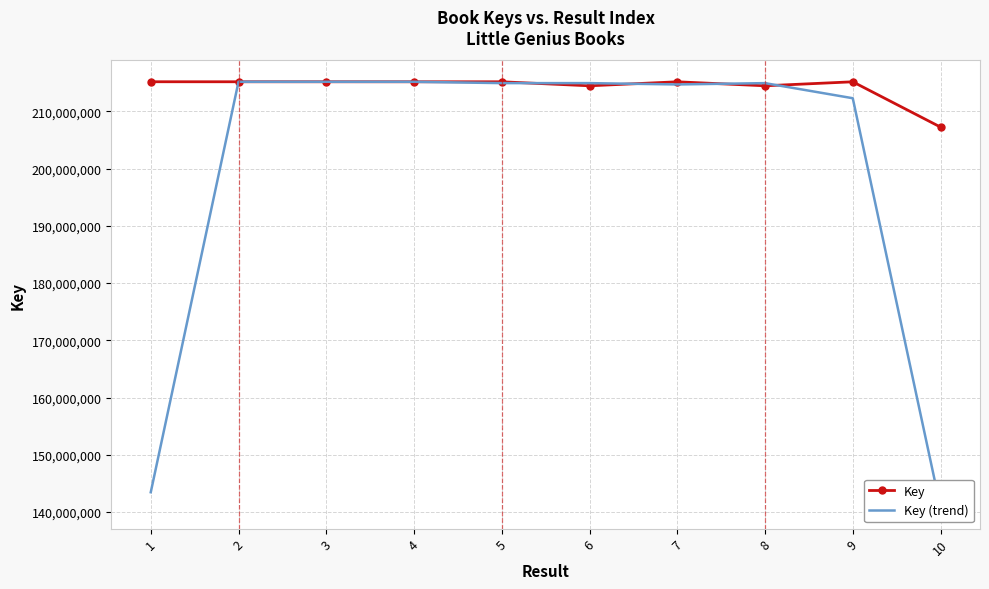

How many lines are shown in the chart?

2